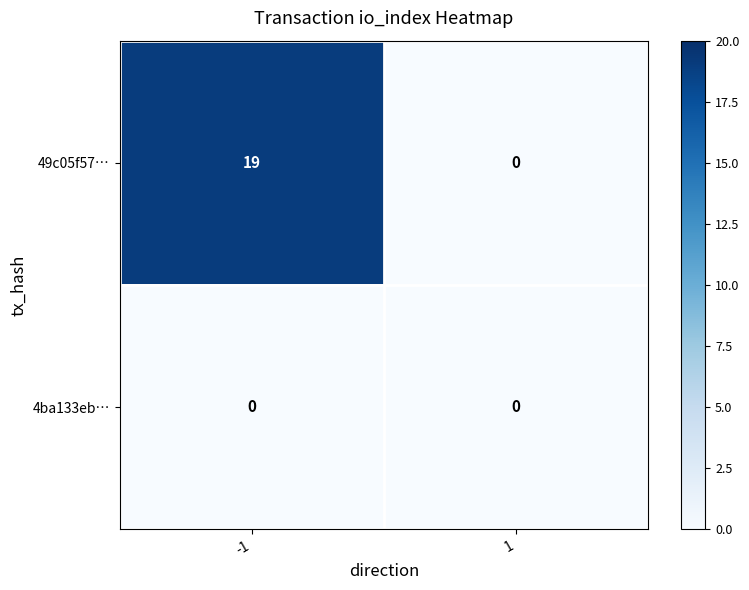

Reading left to right, list all the values displayed in this chart.

49c05f57…: 19	0
4ba133eb…: 0	0